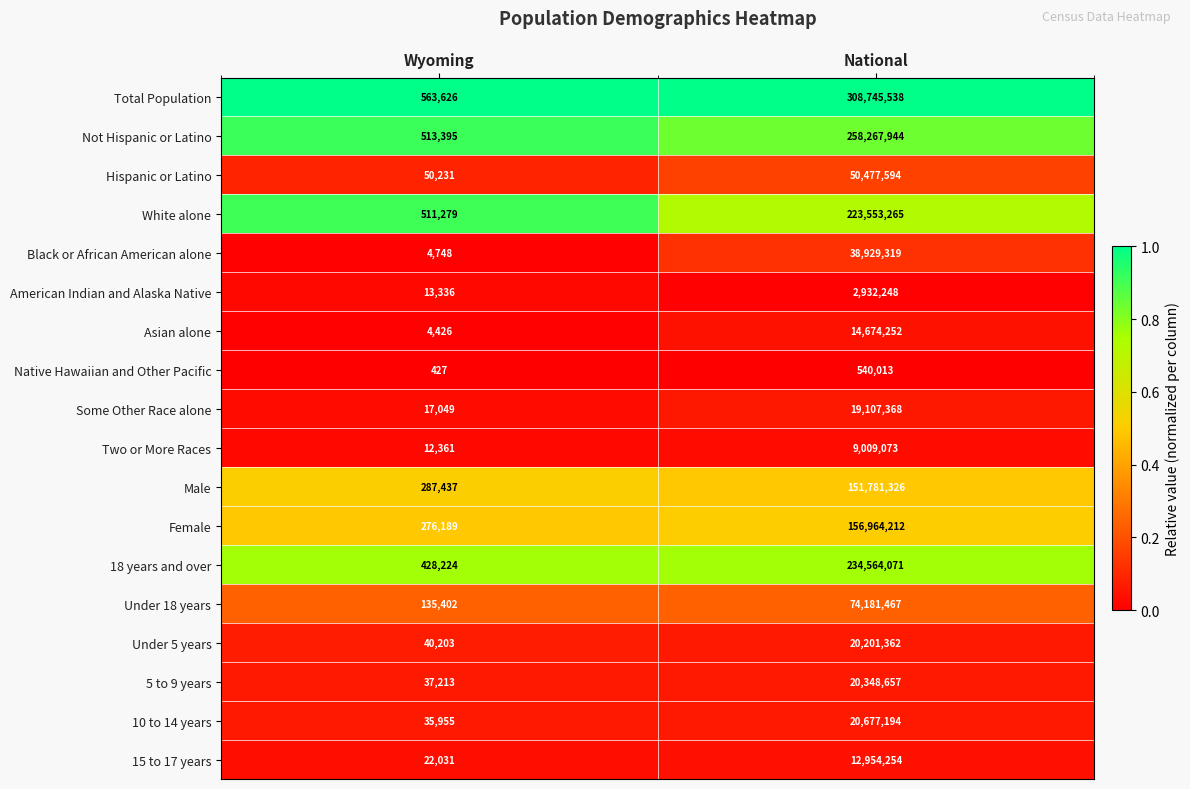

Read the Asian alone value at National, to the nearest 10.

14674250